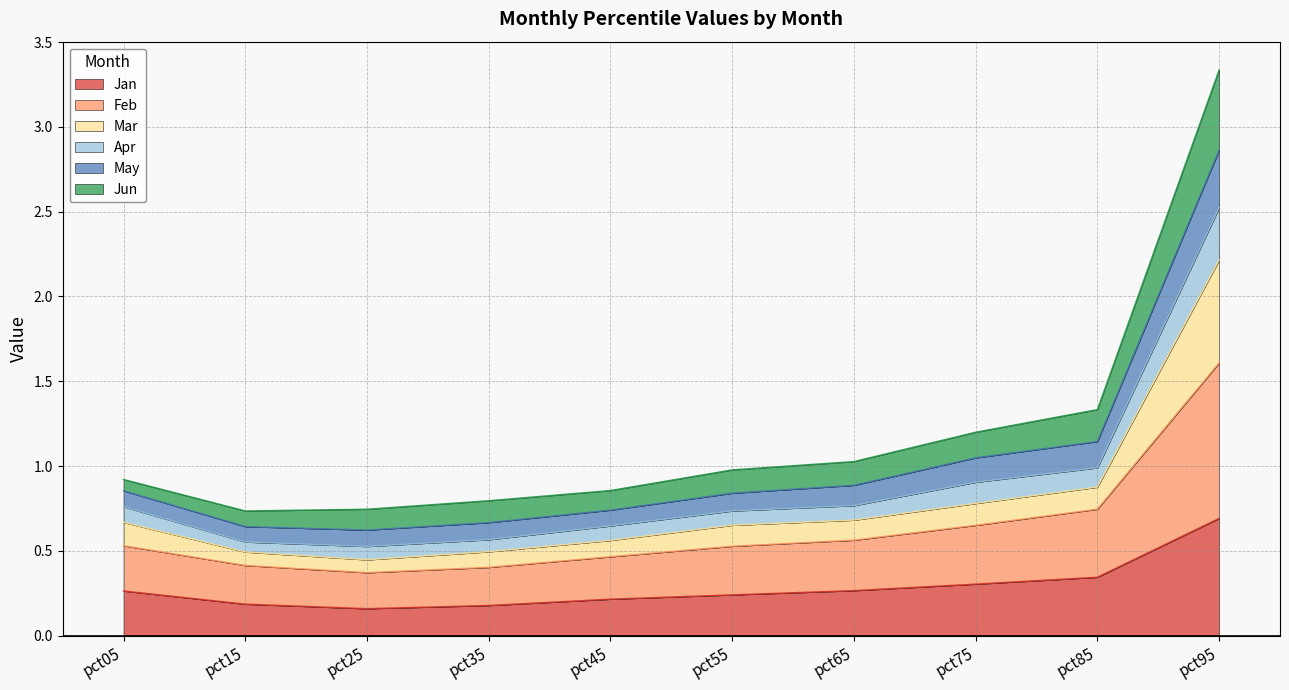

True or false: Apr and Jan cross at least once.

False